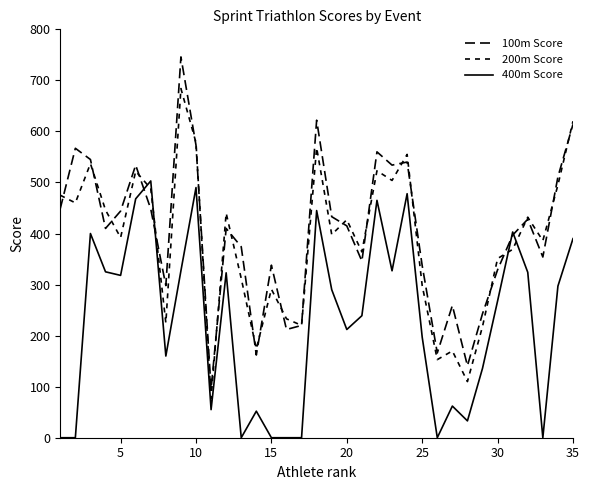

Which series has the largest total across all categories?

100m Score